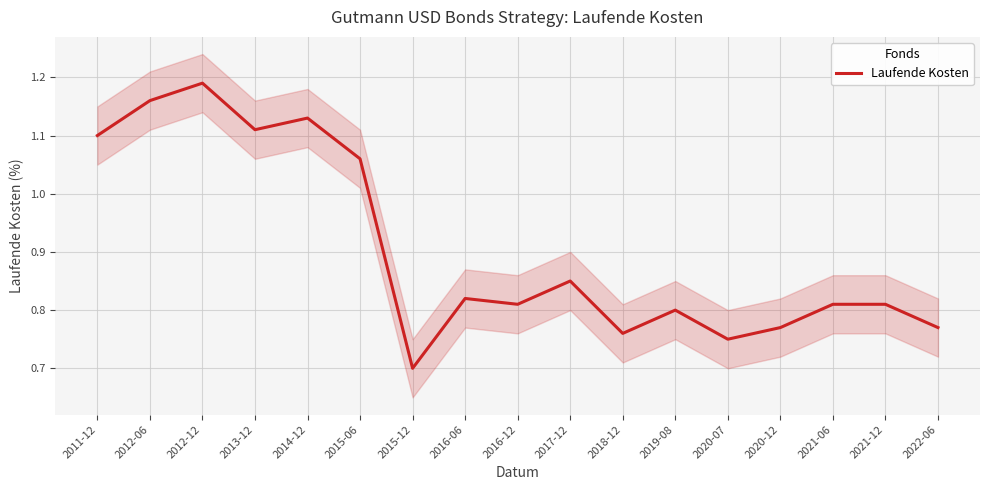

What is the change in value from 2018-12 to 2021-12?

+0.1